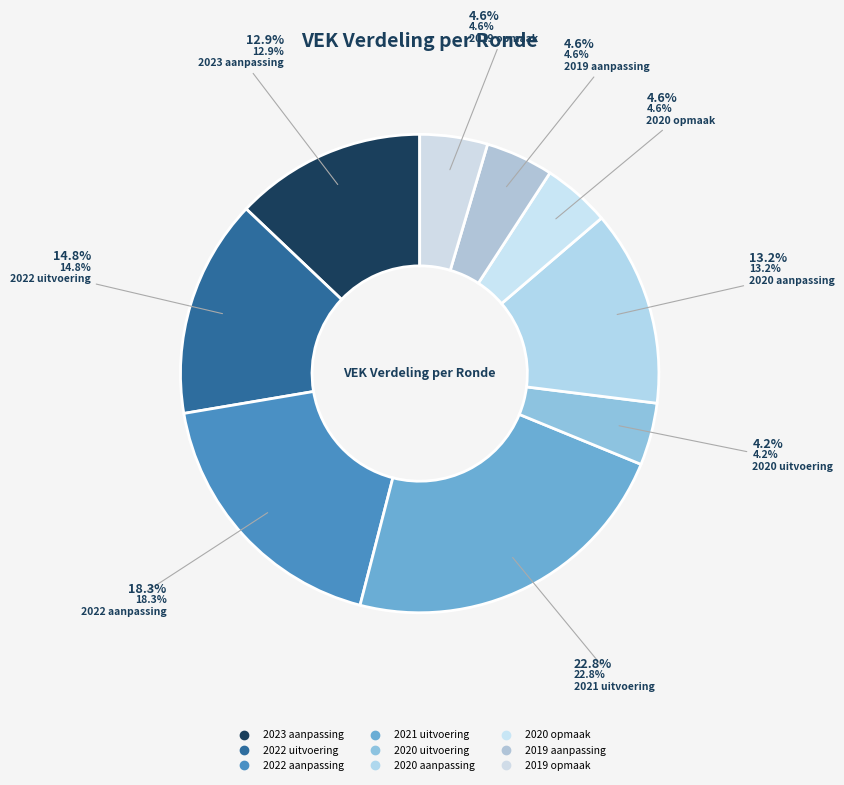

To the nearest percent, what portion does 2019 opmaak represent?

5%